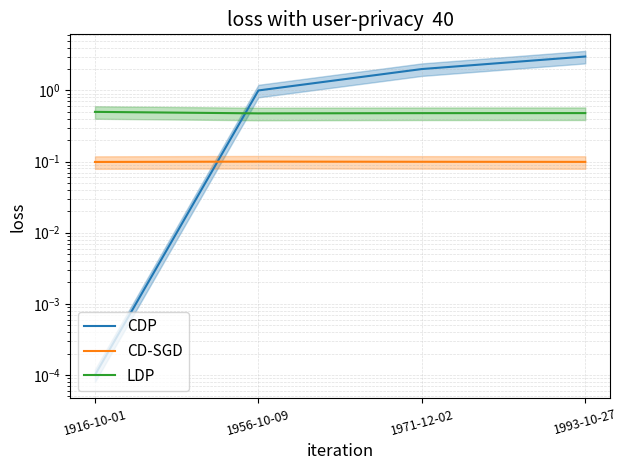

Which has a higher value, 1956-10-09 or 1916-10-01?

1956-10-09